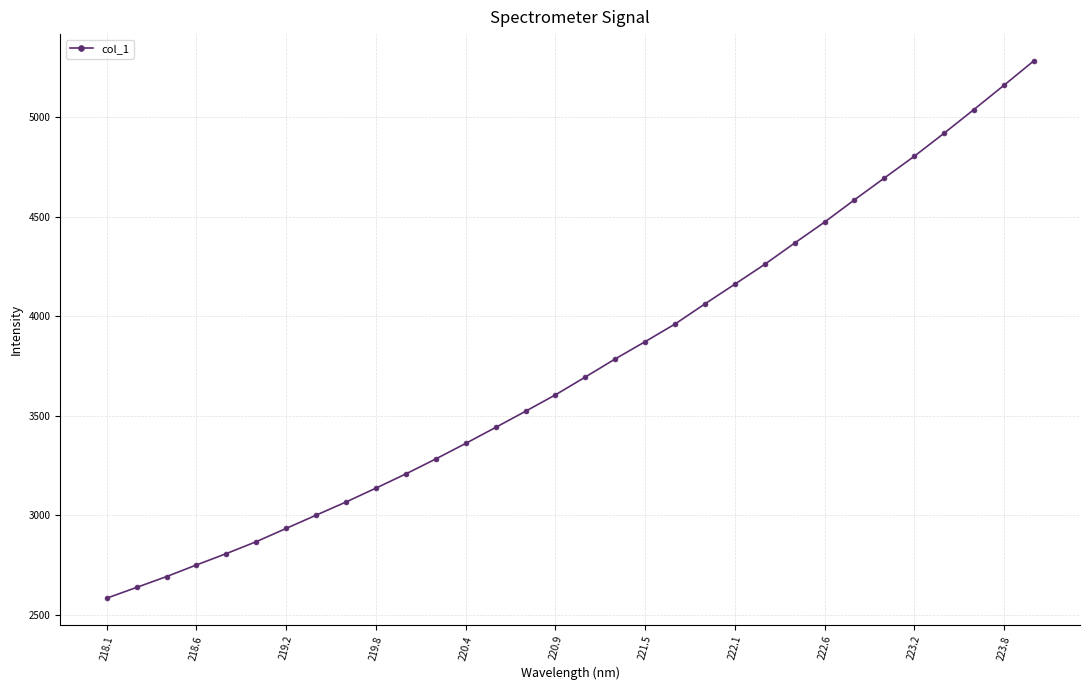

True or false: there are more than 2 points higher than both neighbors.

False